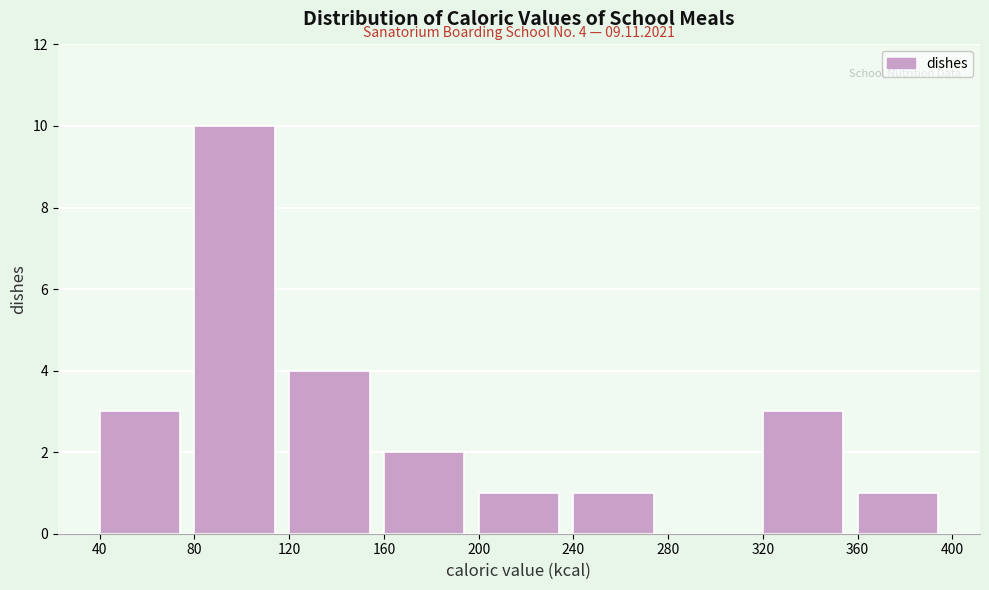

Which range on the x-axis has the tallest bar?

80 to 120